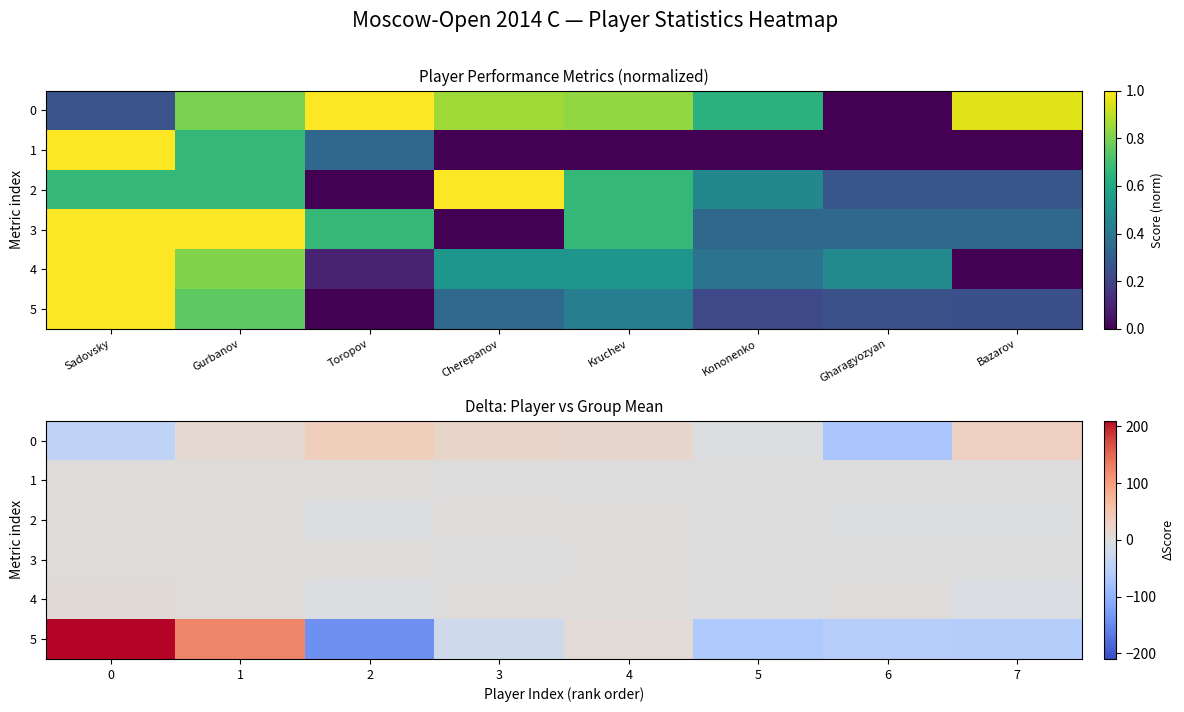

What is the difference between the second highest and minimum values in the 4 series?

8.5